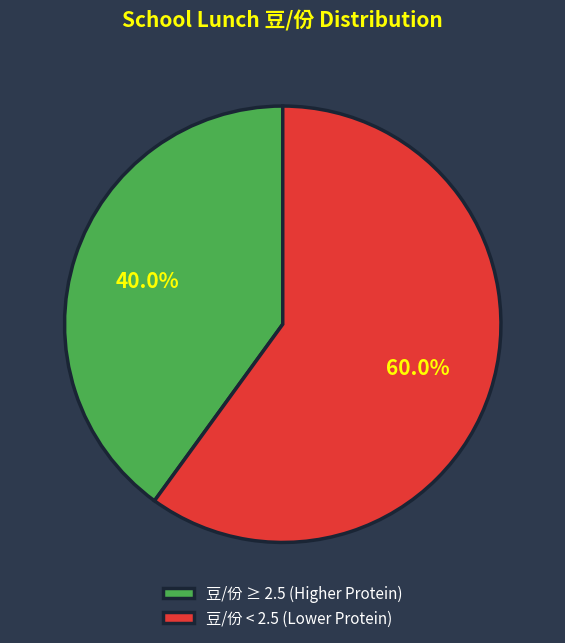

Combined, what portion of the pie is 豆/份 ≥ 2.5 (Higher Protein) and 豆/份 < 2.5 (Lower Protein)?

100.0%